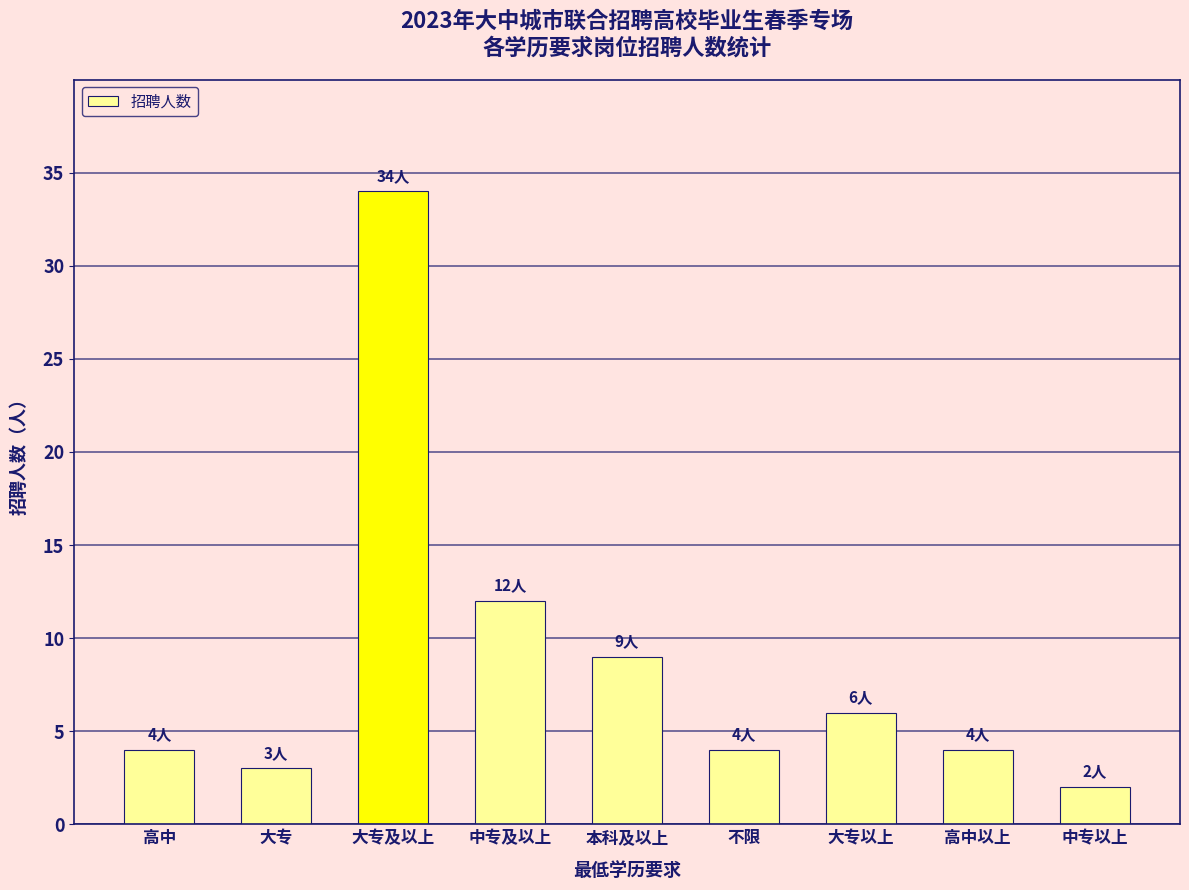

The value at 本科及以上 is 9. True or false?

True